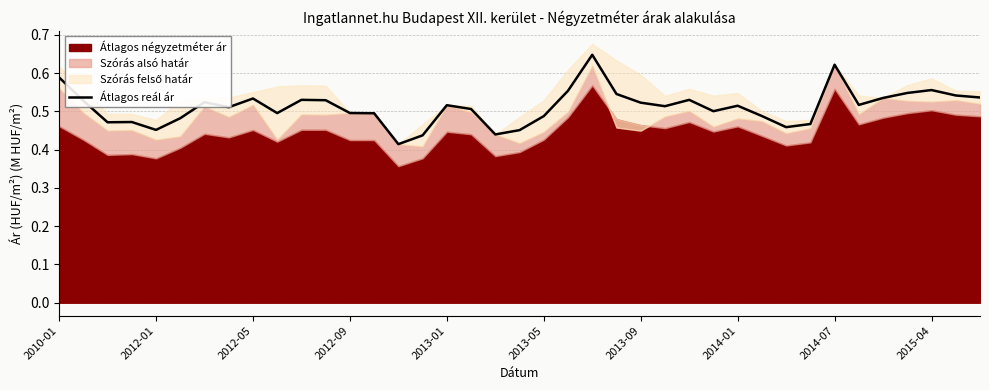

What is the value of the 18th point from the left?

0.5